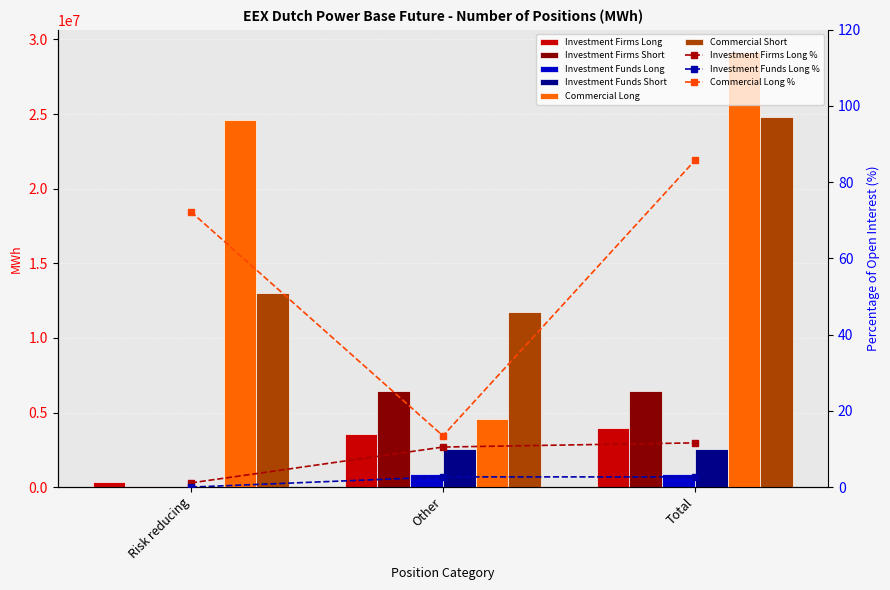

What position from the right is Risk reducing?

3